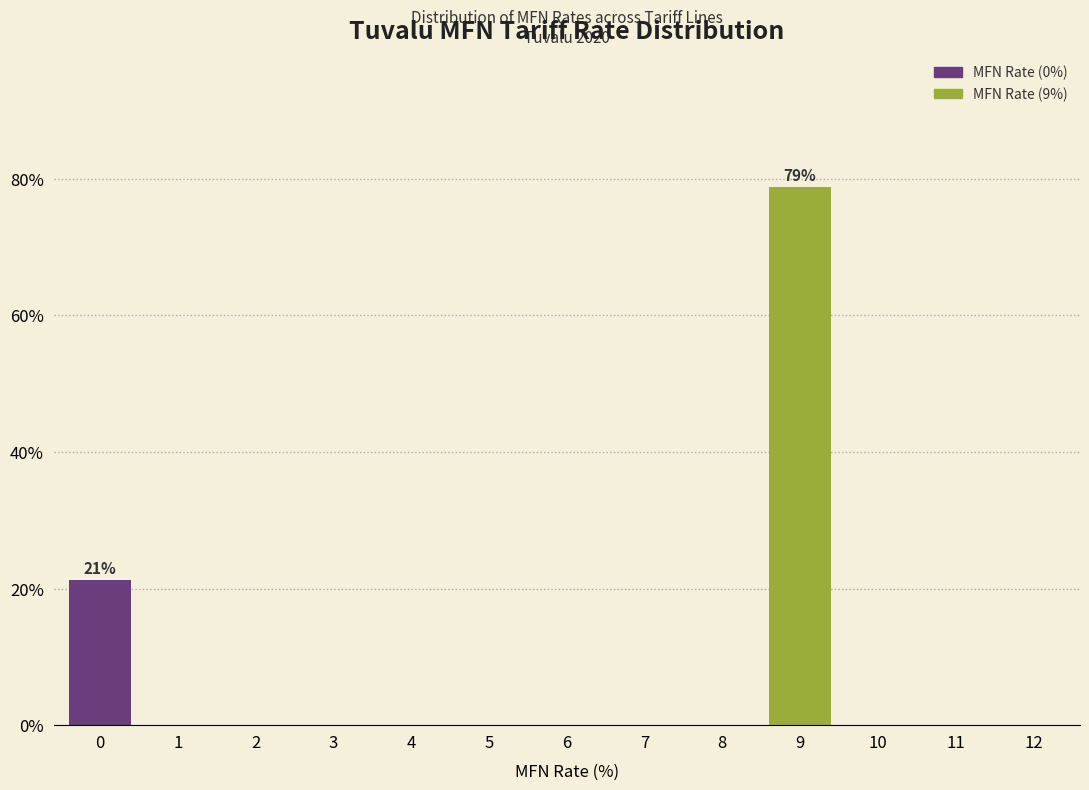

Which category has the highest value across all series?

9